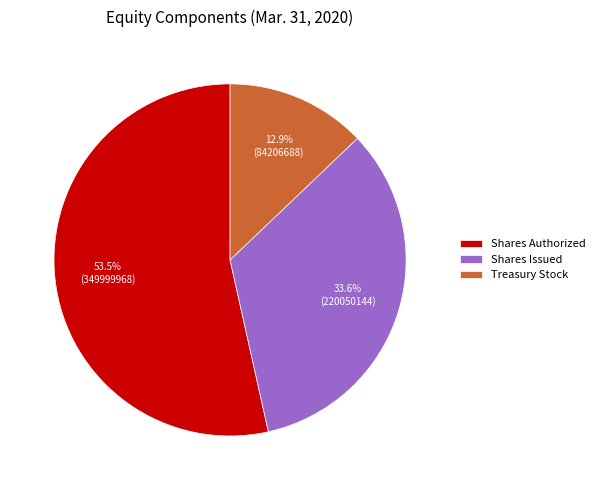

Which category accounts for the majority?

Shares Authorized